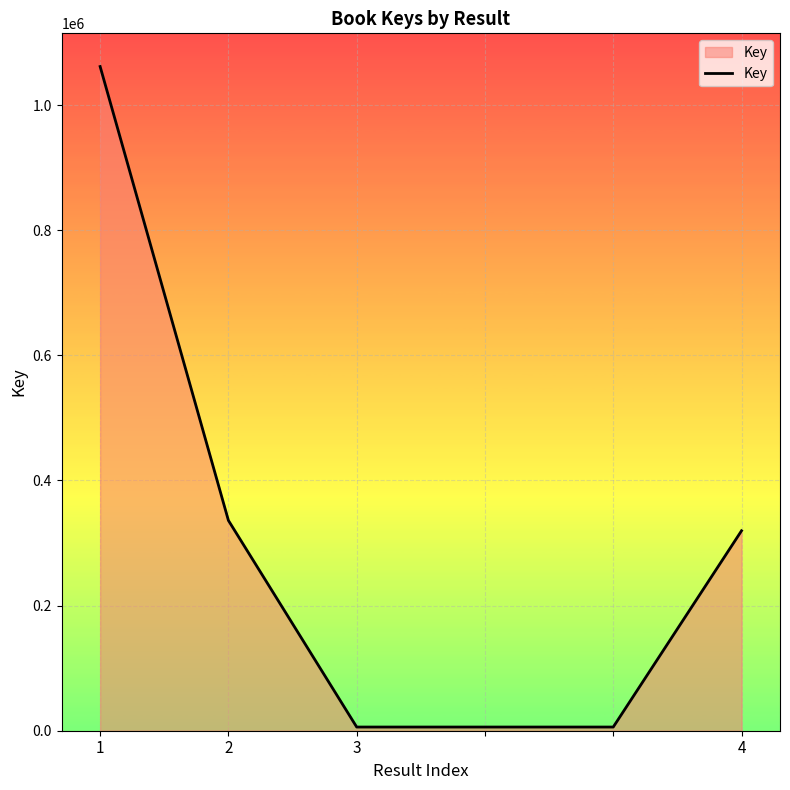

How many series are shown in this chart?

1